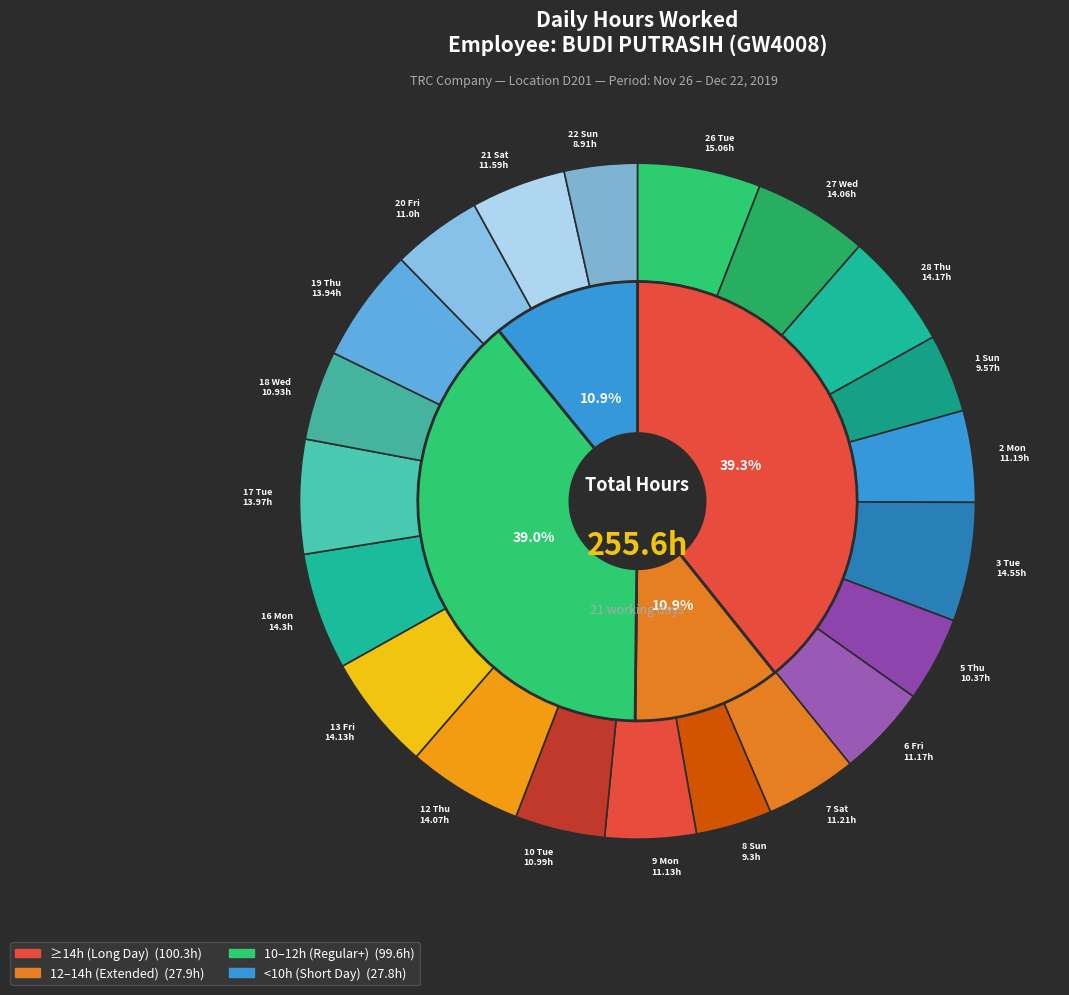

Combined, what portion of the pie is 17 Tue and 22 Sun?

9.0%